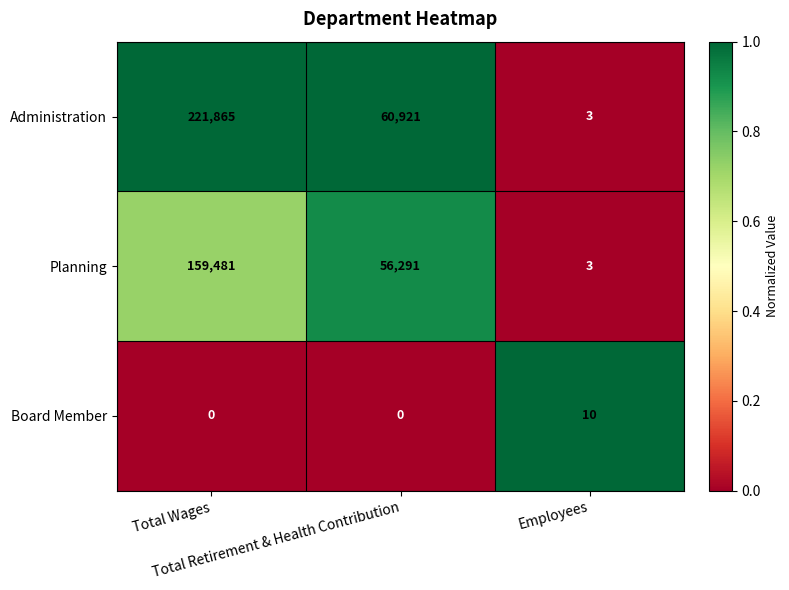

What is the sum of all Planning values?

215775